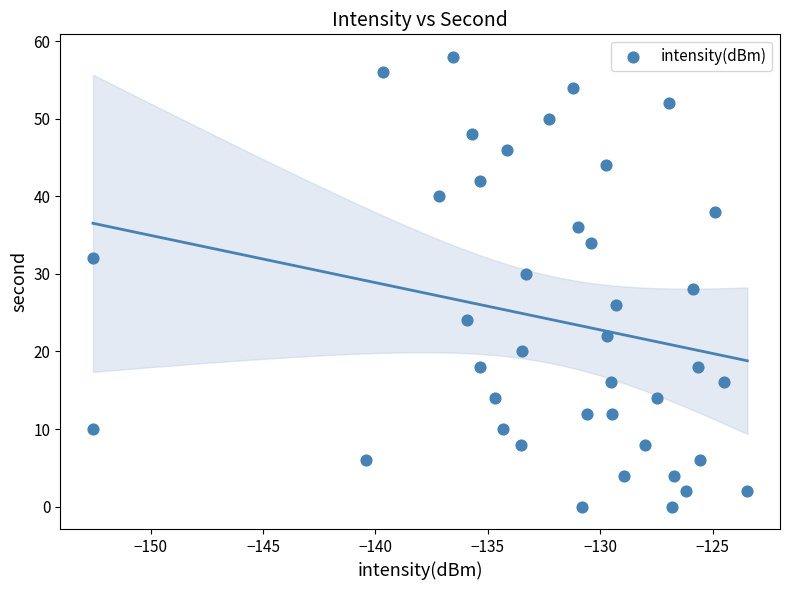

What is the range of Y values (max minus min)?

58